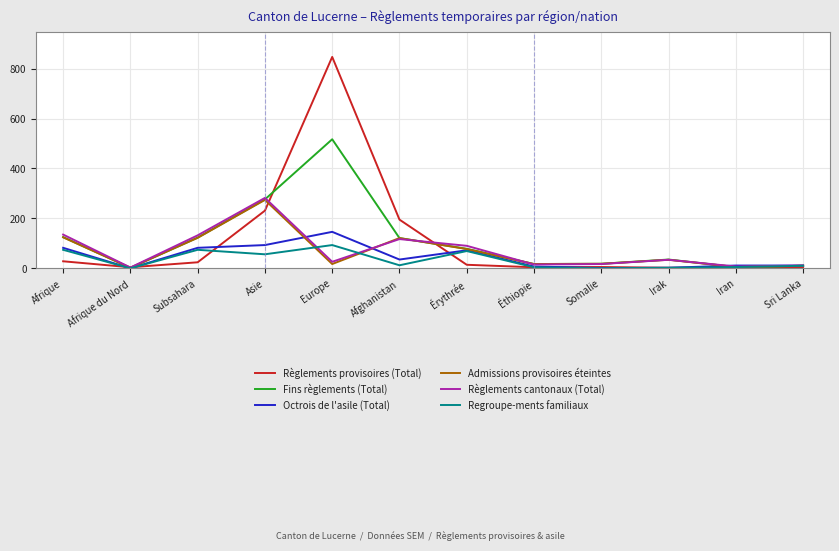

Between Afghanistan and Irak, which series saw the biggest shift?

Règlements provisoires (Total)